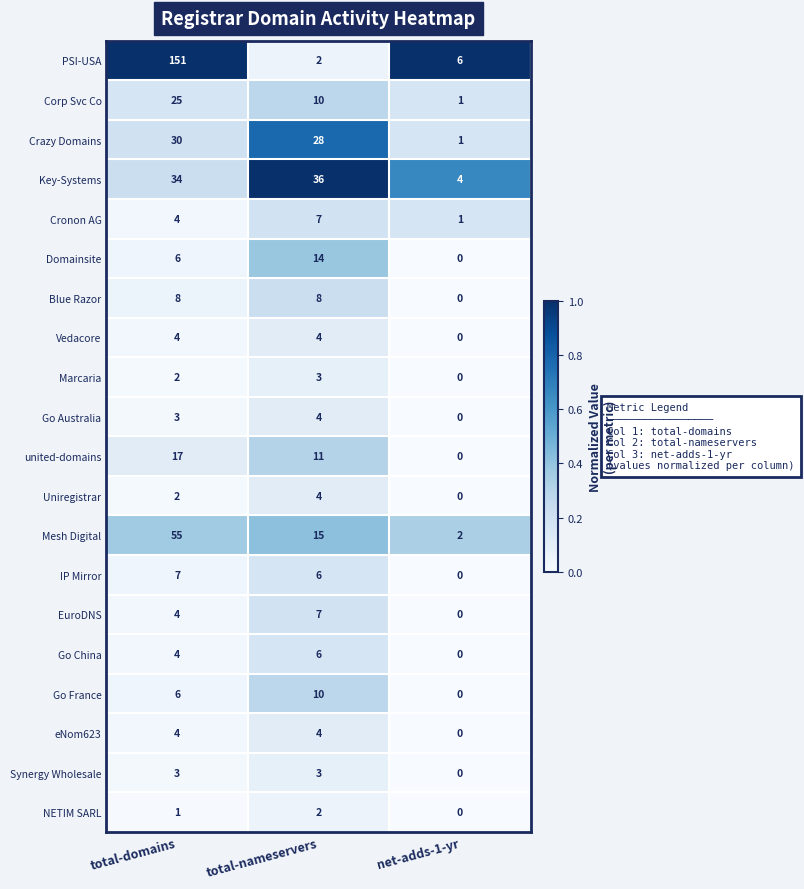

At which label is Cronon AG closest to 4?

total-domains